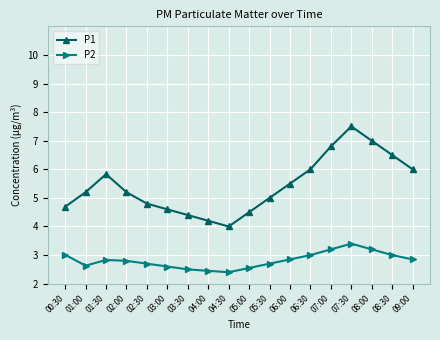

Which series changed the most between 01:30 and 04:30?

P1